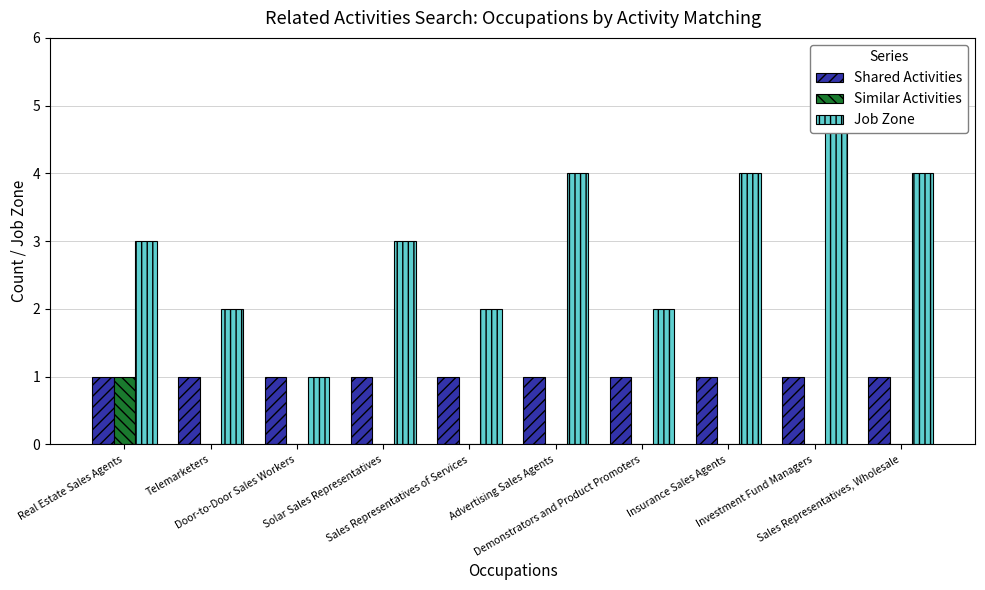

Which series changed the most between Demonstrators and Product Promoters and Insurance Sales Agents?

Job Zone